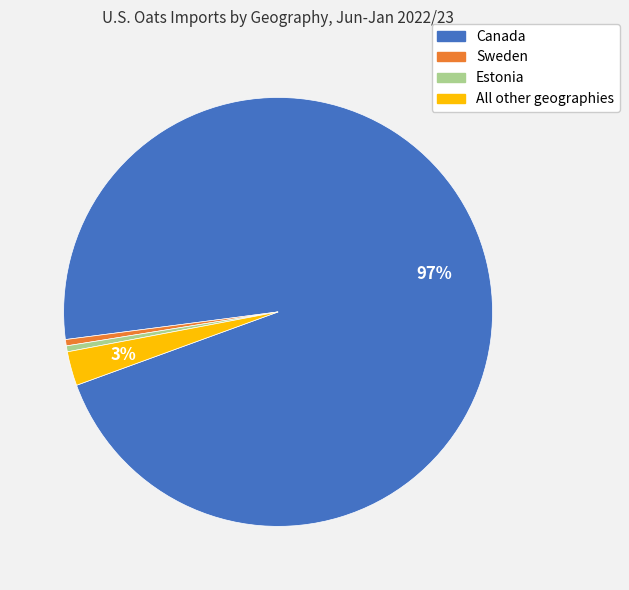

What is the largest slice in the pie chart?

Canada